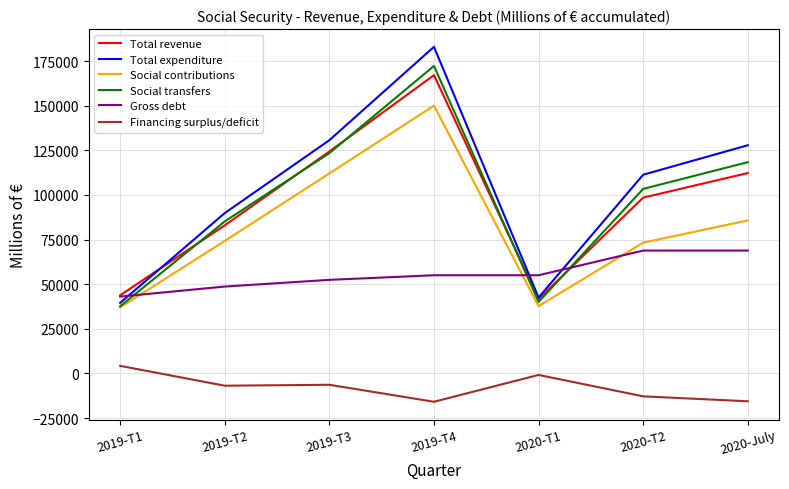

Is this an area chart (filled region under the line)?

No